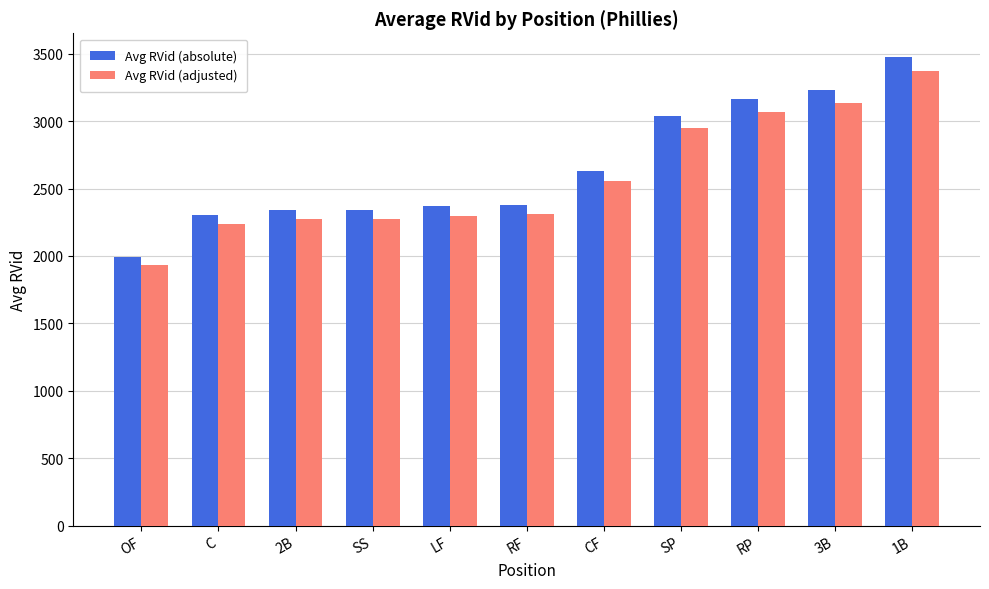

How many categories are shown in the chart?

11